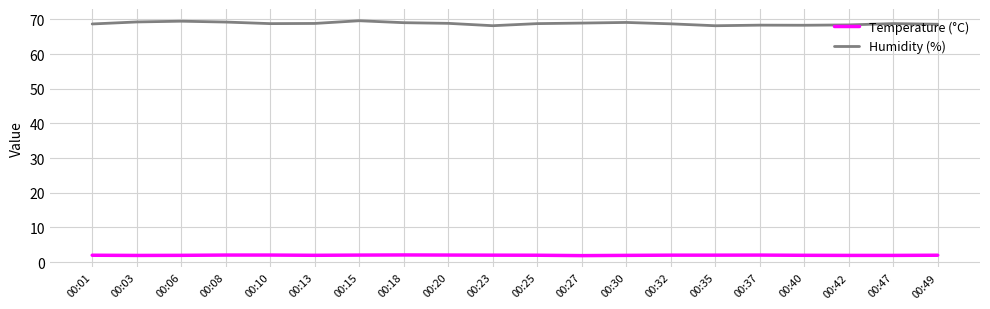

What is the difference between the highest and lowest values at 00:01?

66.7